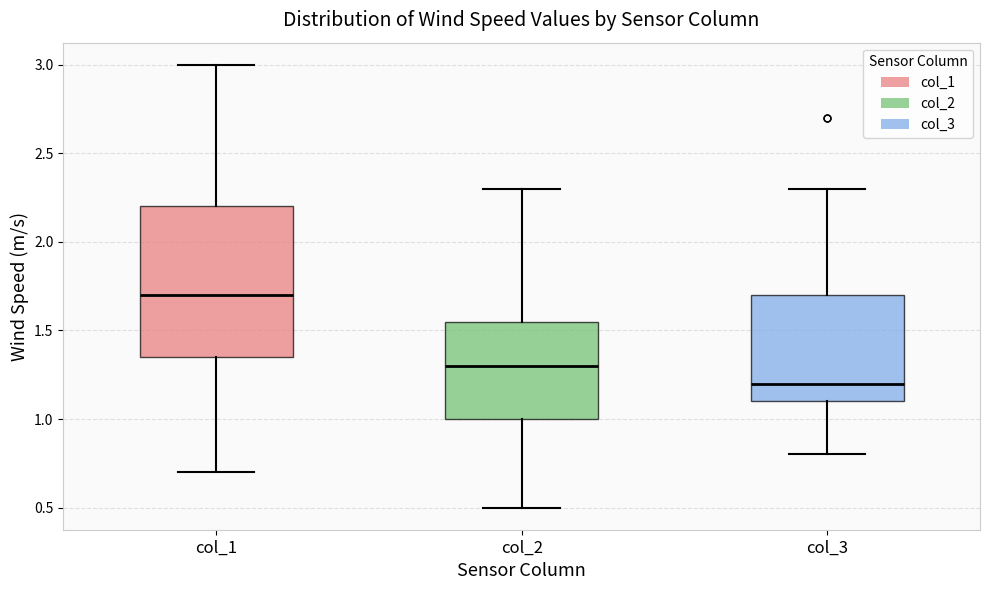

Where does the lower whisker of the box for col_2 end on the y-axis? The values are not printed on the chart, so give them approximately, as read against the axis.

0.50